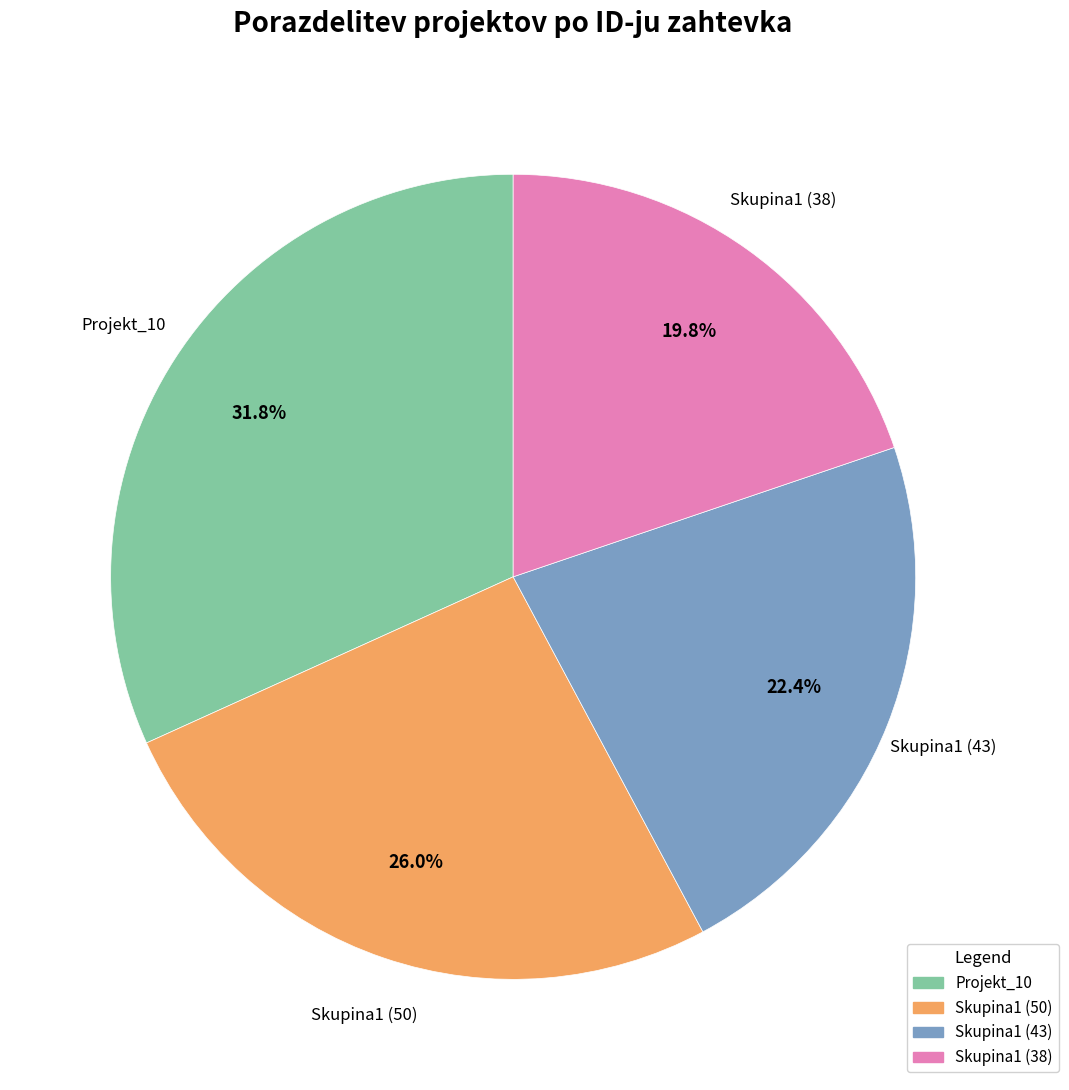

To the nearest percent, what is the difference between the largest and smallest slice percentages?

12%